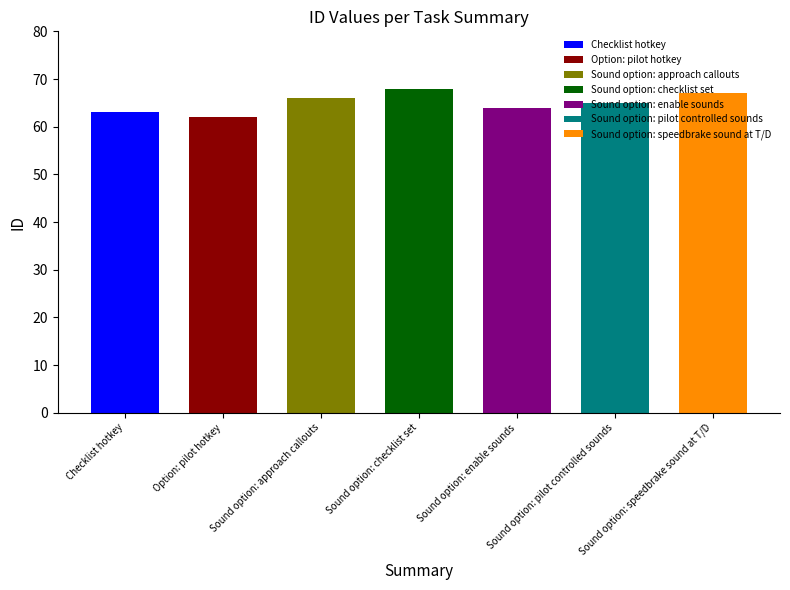

What is the difference between the values at Checklist hotkey and Option: pilot hotkey?

1